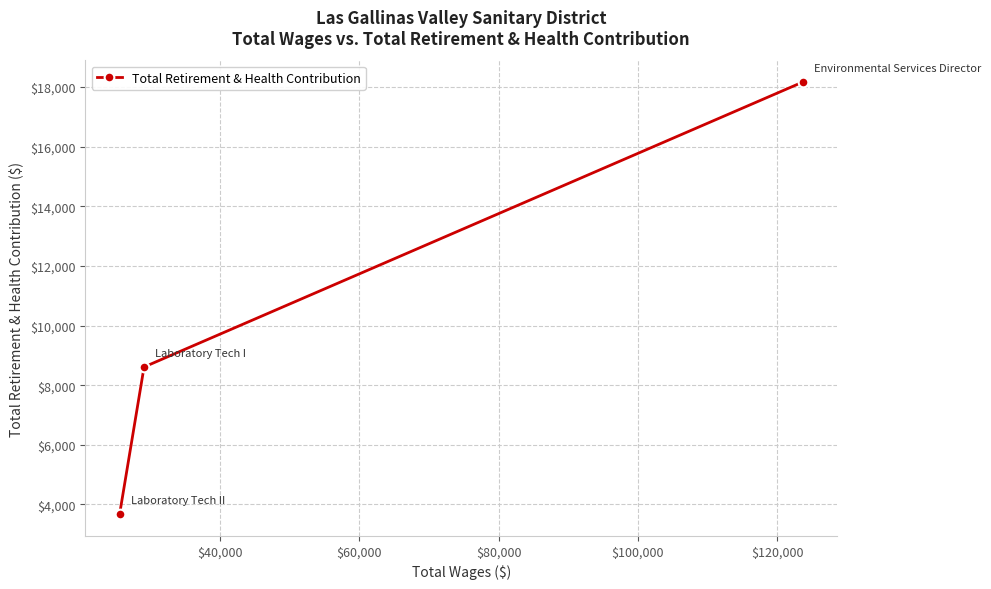

What is the difference between the second highest and minimum values?

4940